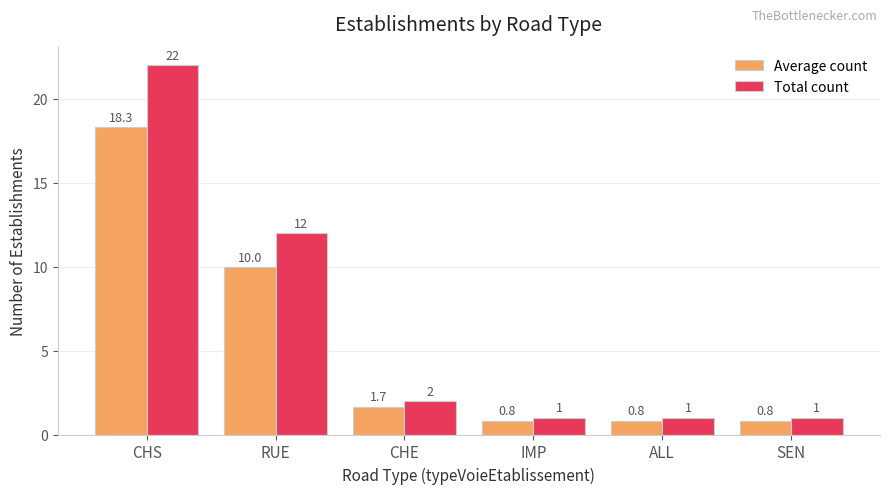

Between RUE and ALL, which series saw the biggest shift?

Total count